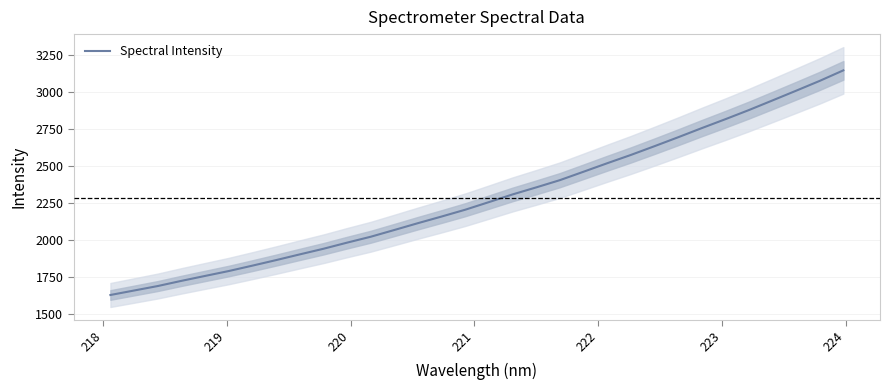

Is this an area chart (filled region under the line)?

No